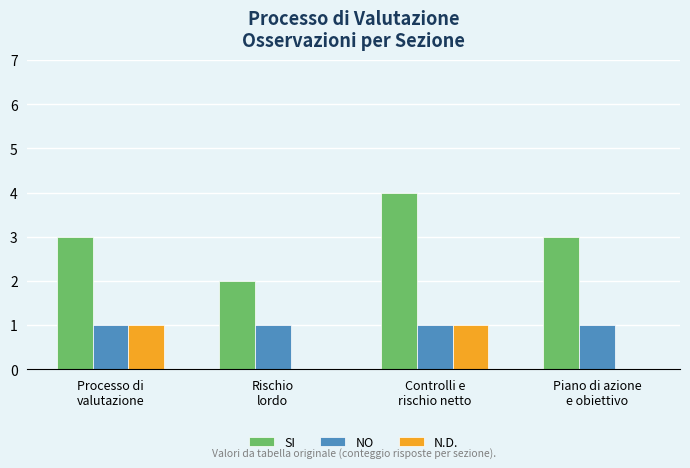

Reading left to right, extract all data points from this chart.

SI: 3	2	4	3
NO: 1	1	1	1
N.D.: 1	0	1	0